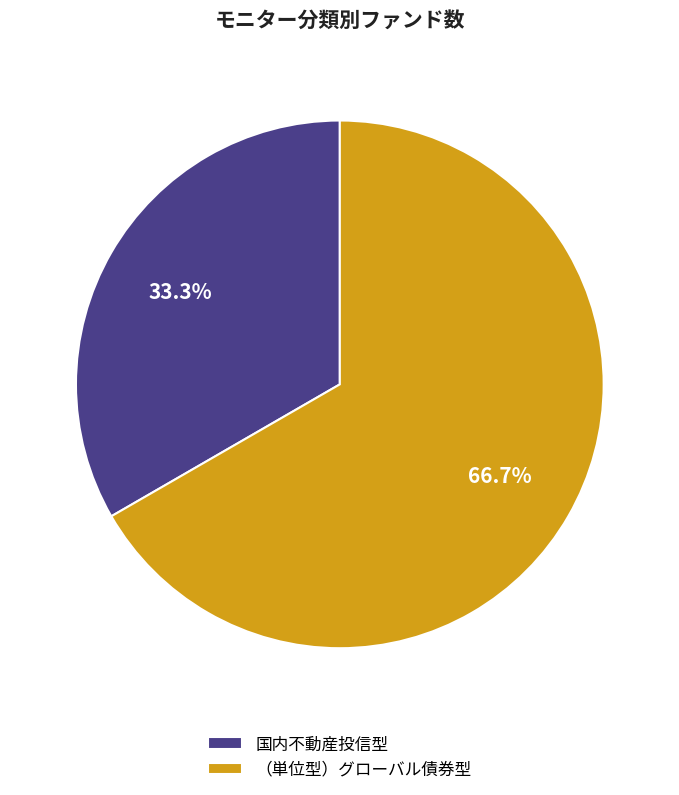

Between 国内不動産投信型 and （単位型）グローバル債券型, which is larger?

（単位型）グローバル債券型